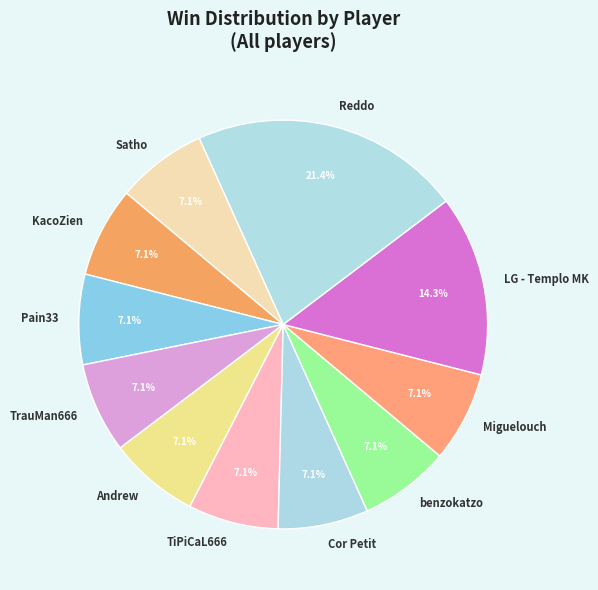

Is the sum of LG - Templo MK and Cor Petit greater than half?

No